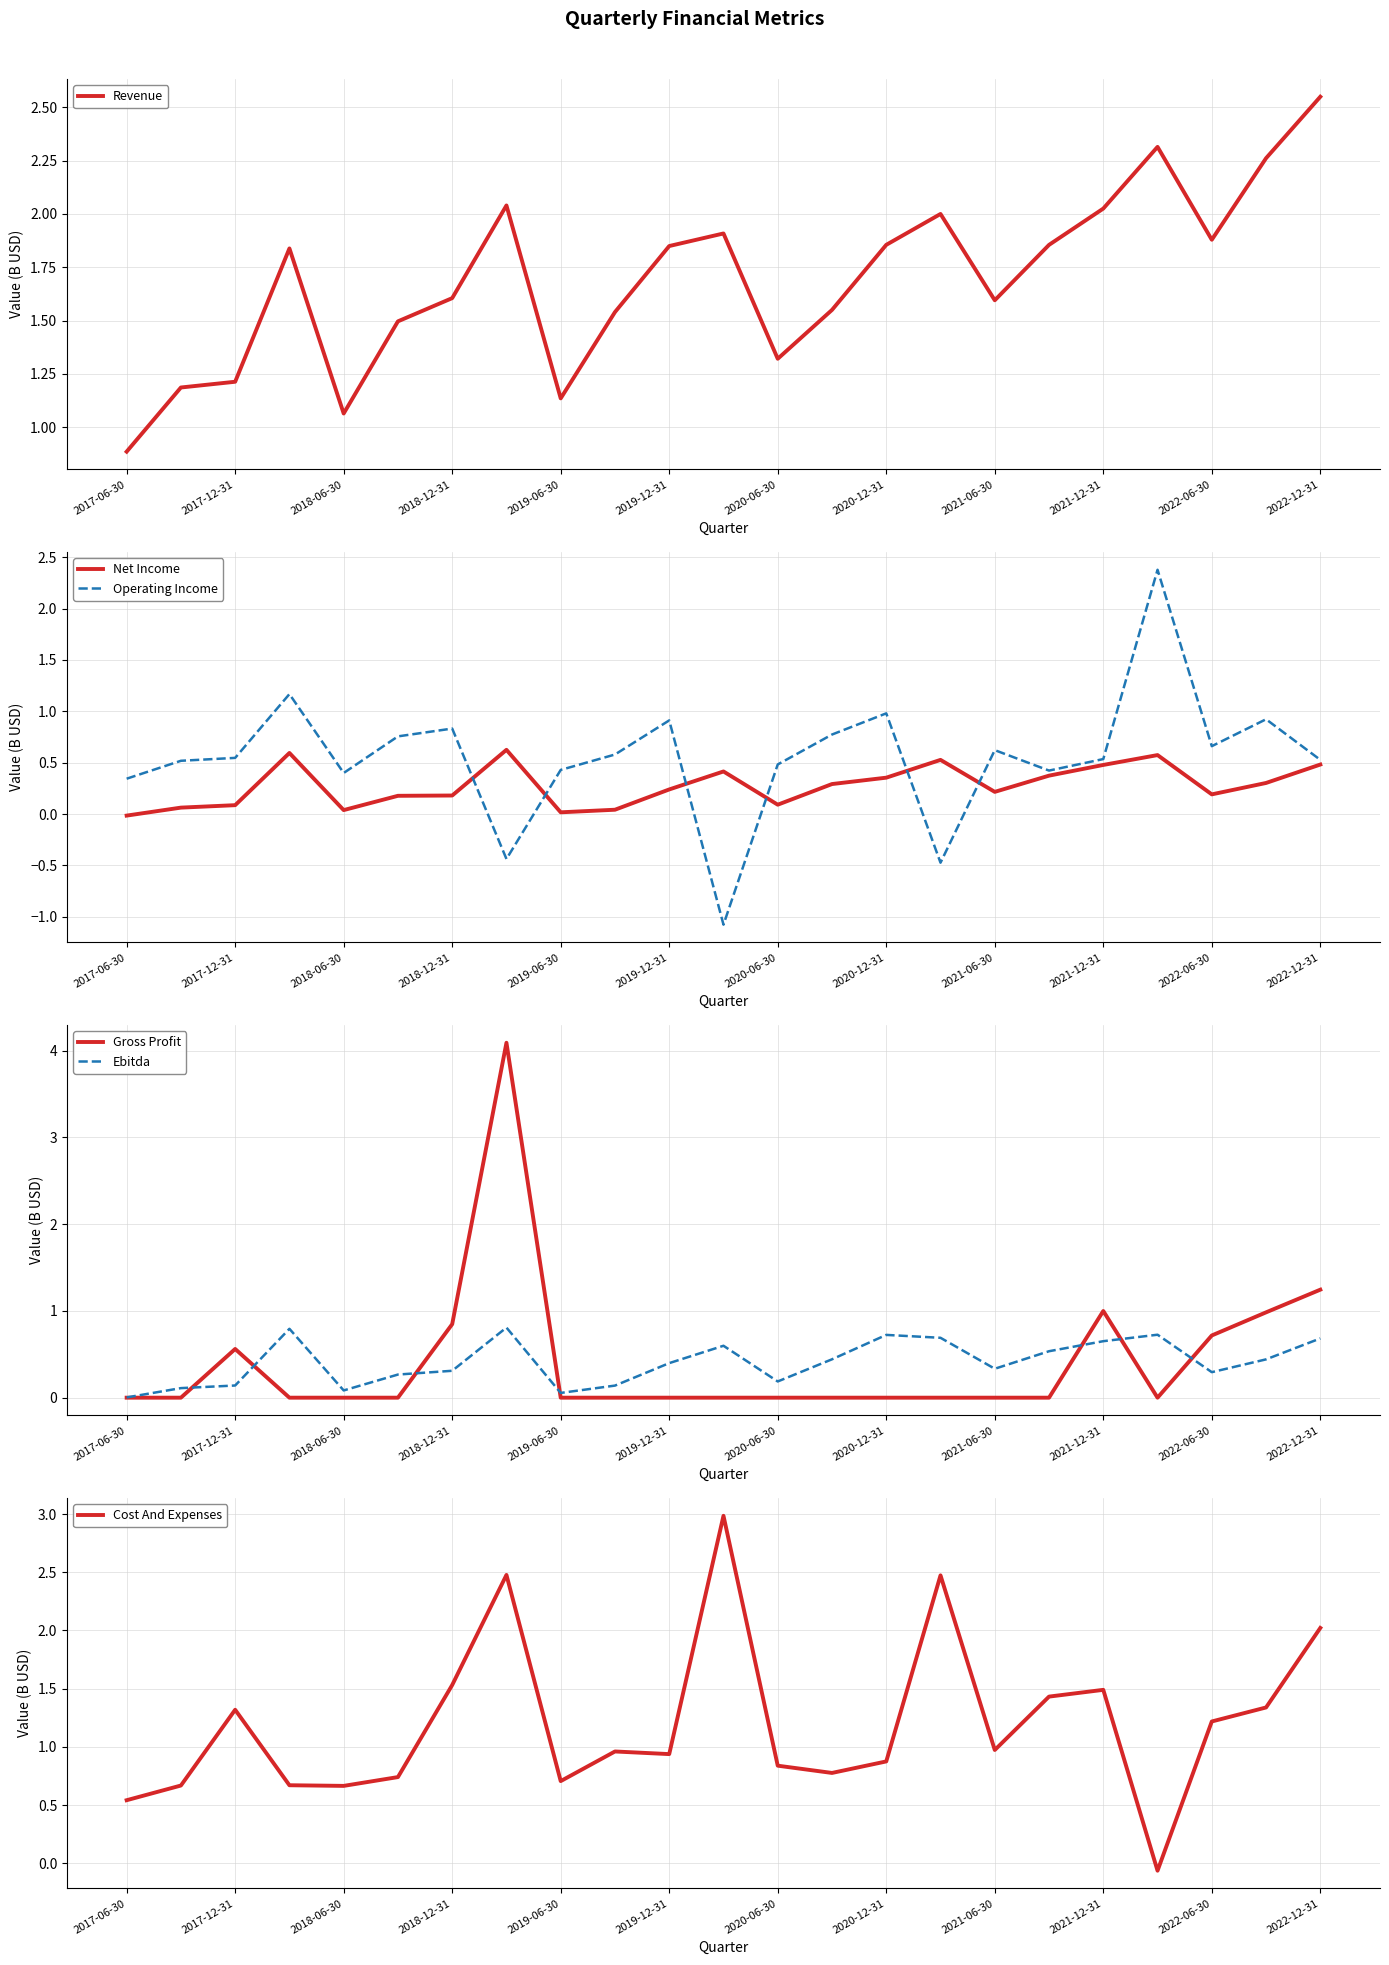

What value does the Ebitda series have at 17?

0.5